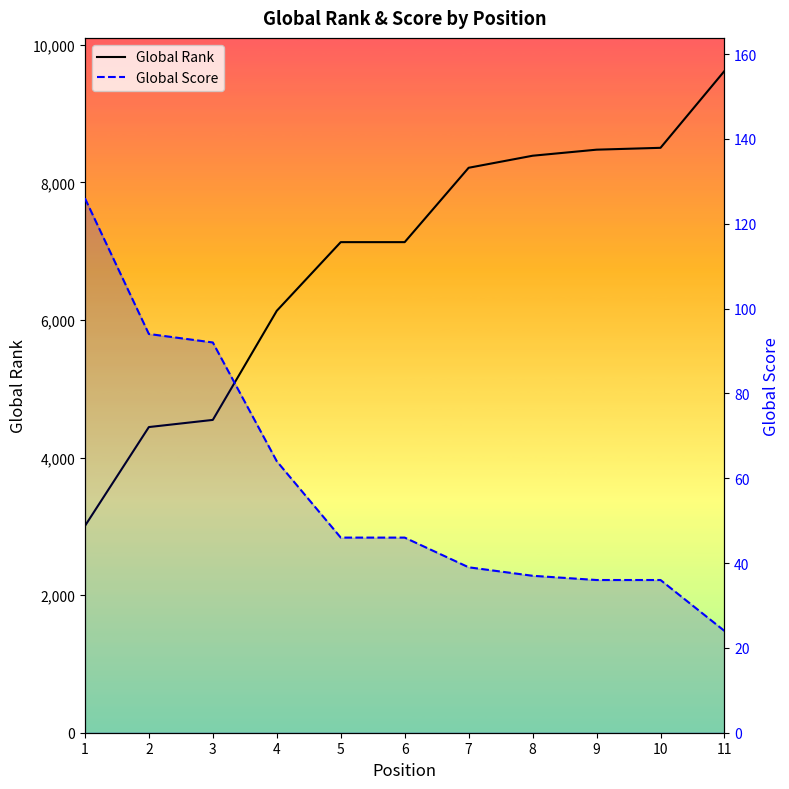

What is the spread (max minus min) of values at 3?

4455